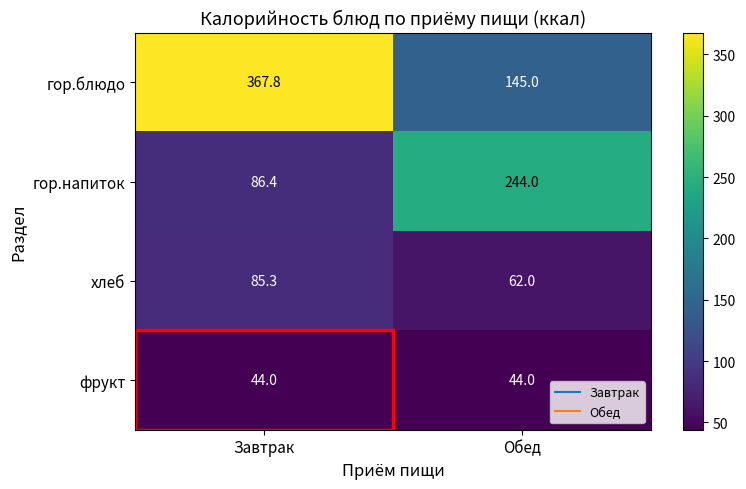

What is the average value of the фрукт series?

44.0